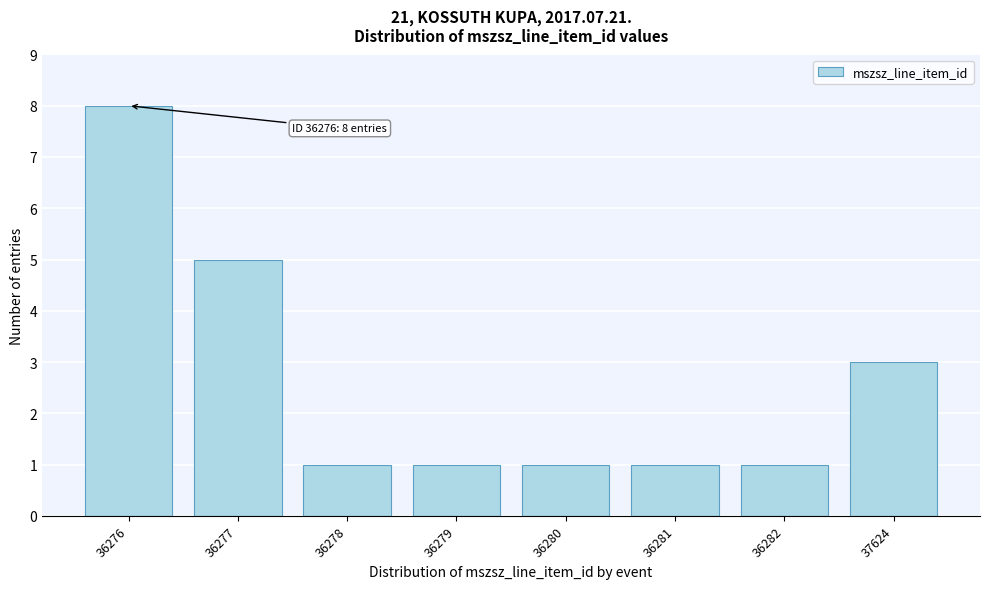

Reading left to right, list all the values displayed in this chart.

8	5	1	1	1	1	1	3